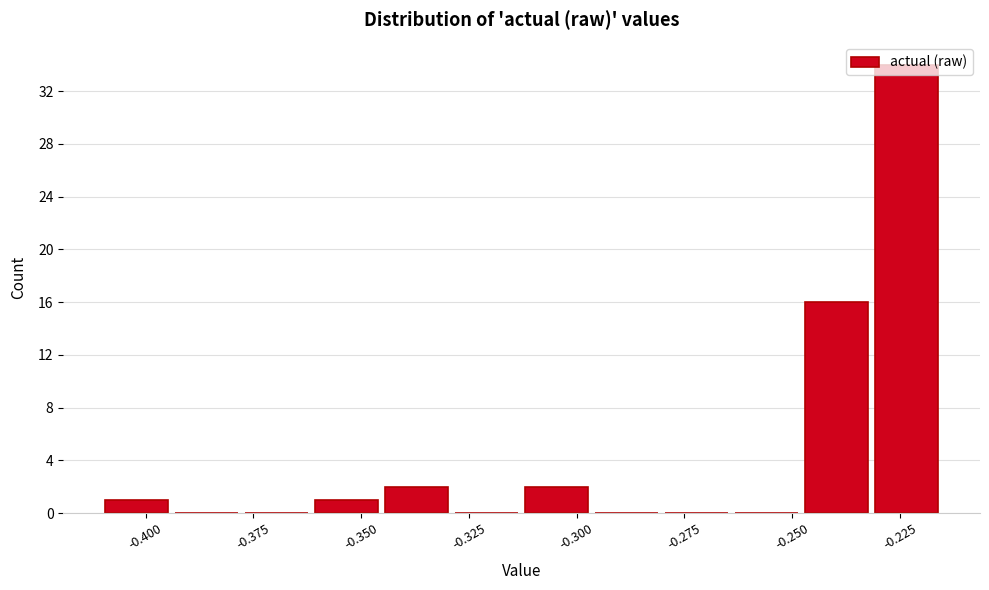

Read against the x-axis, roughly where is the centre of the tallest bar?

-0.225